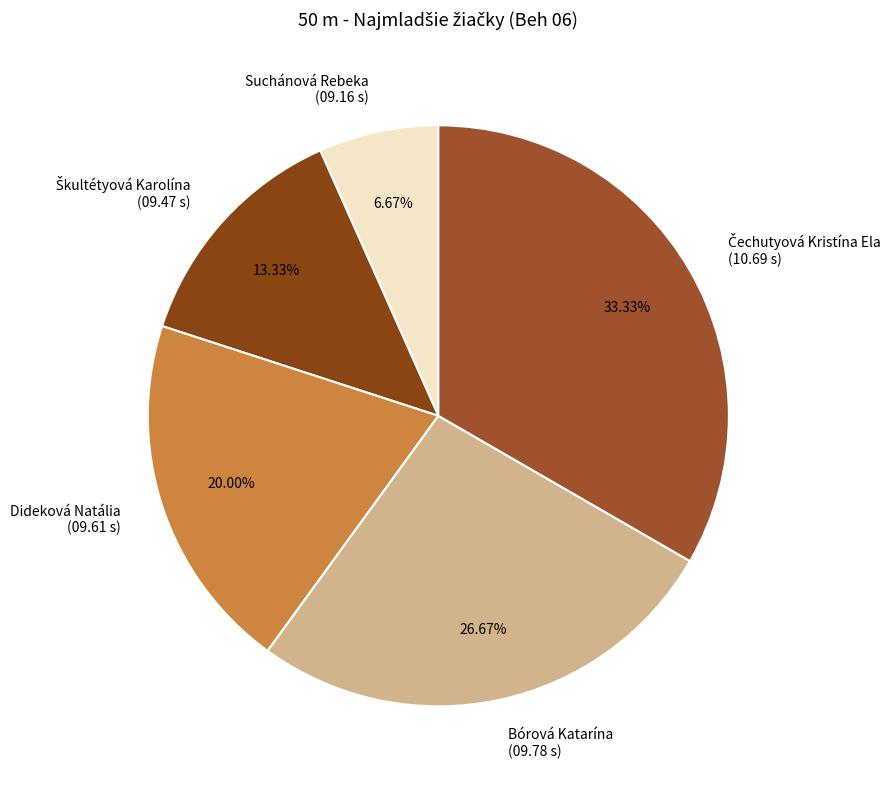

Combined, do Bórová Katarína (09.78 s) and Dideková Natália (09.61 s) account for over 50%?

No